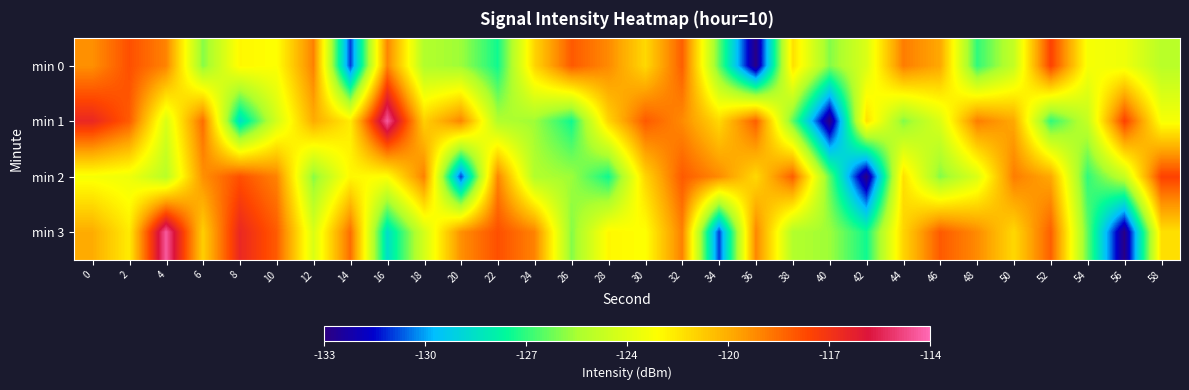

Which has a higher value, 6 or 24?

24